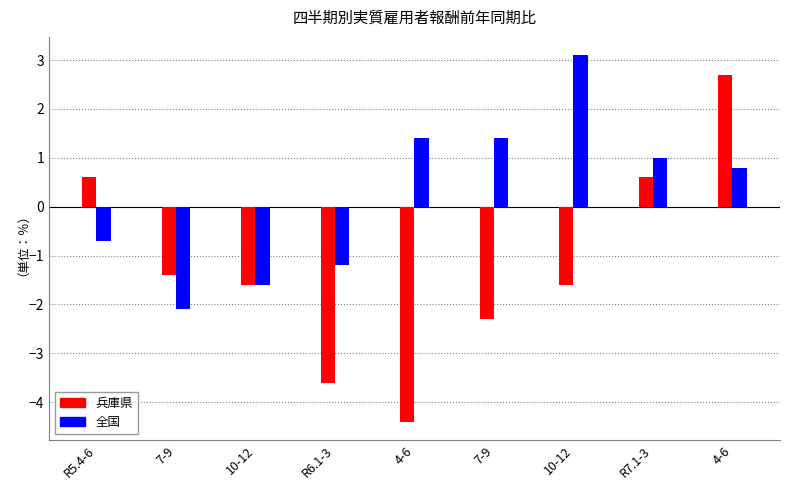

The value of 全国 at 7-9 is -2.8. True or false?

False